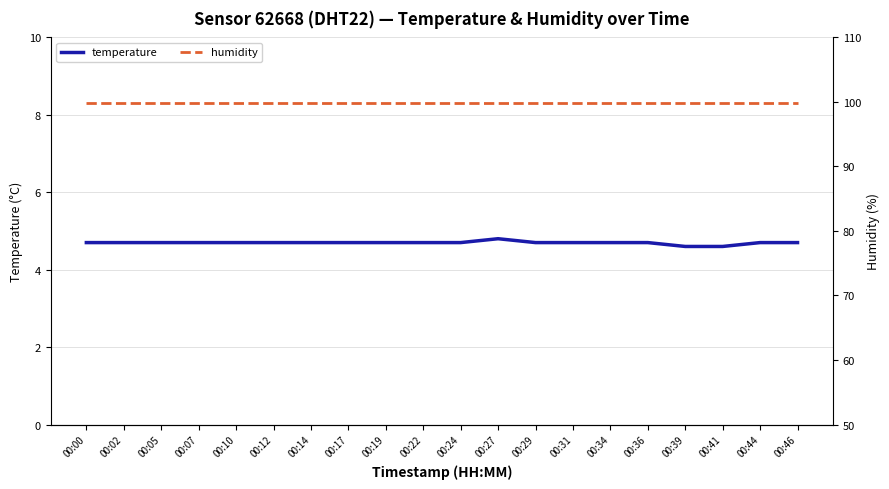

The temperature series shows 1.0 at 00:19. True or false?

False